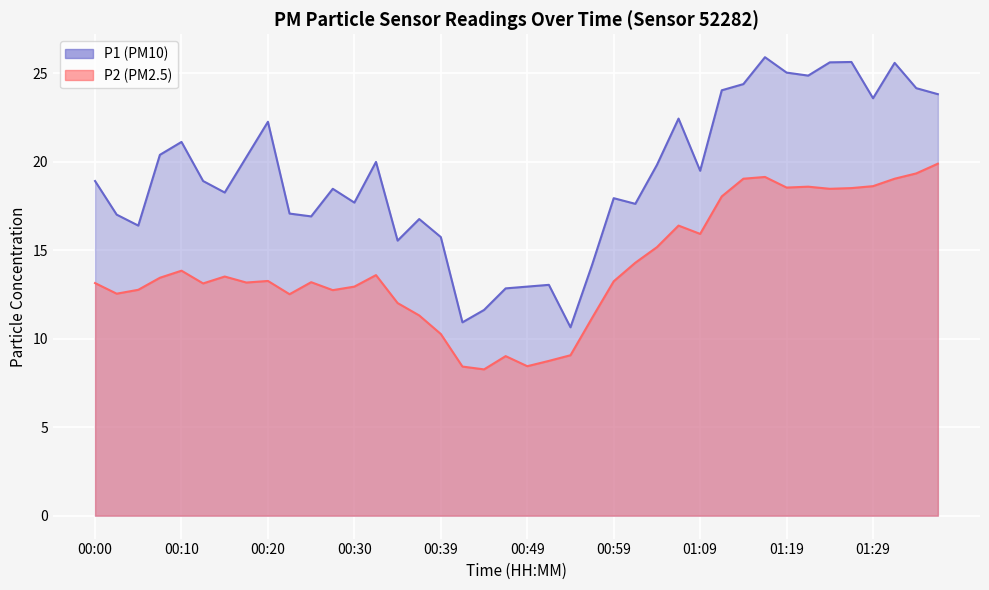

Which series has the largest total across all categories?

P1